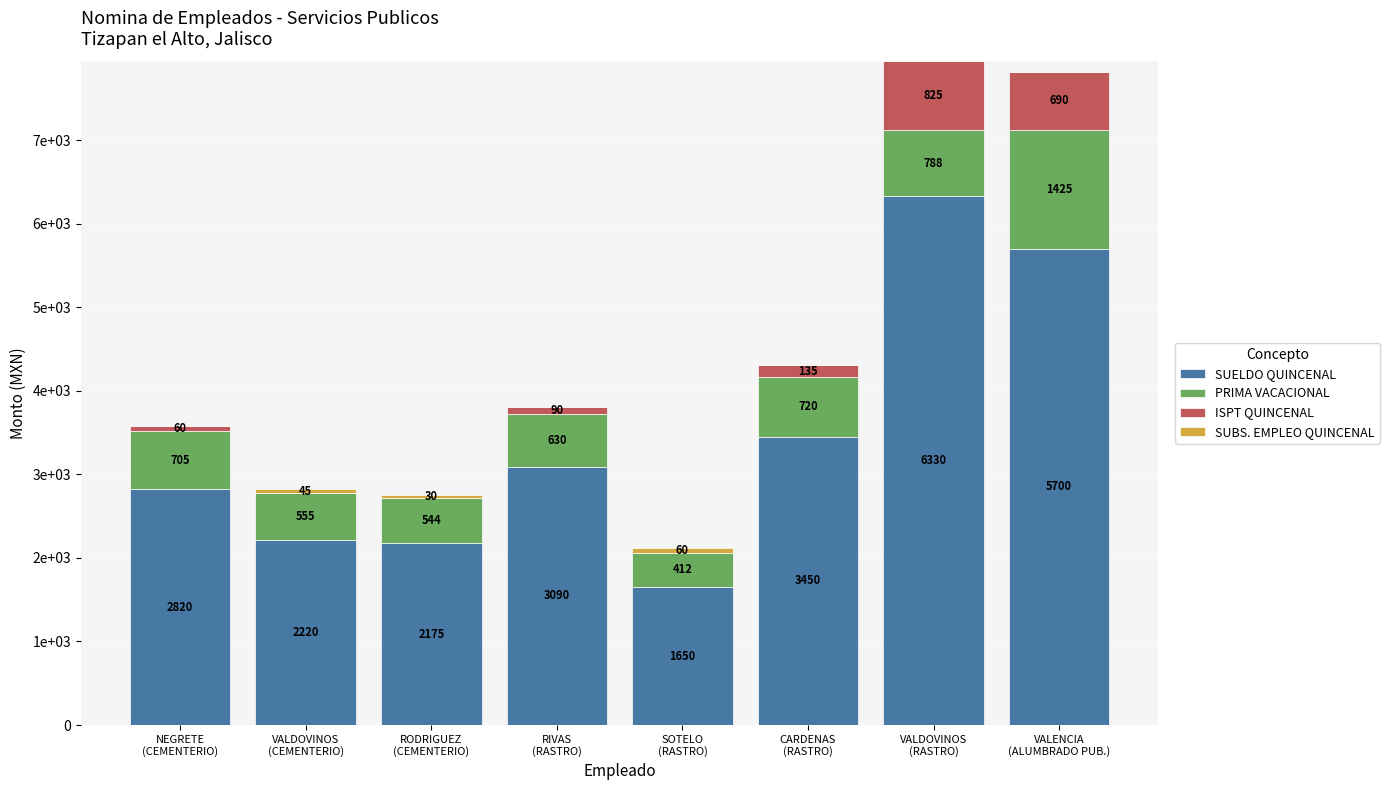

Does the chart contain stacked bars?

Yes